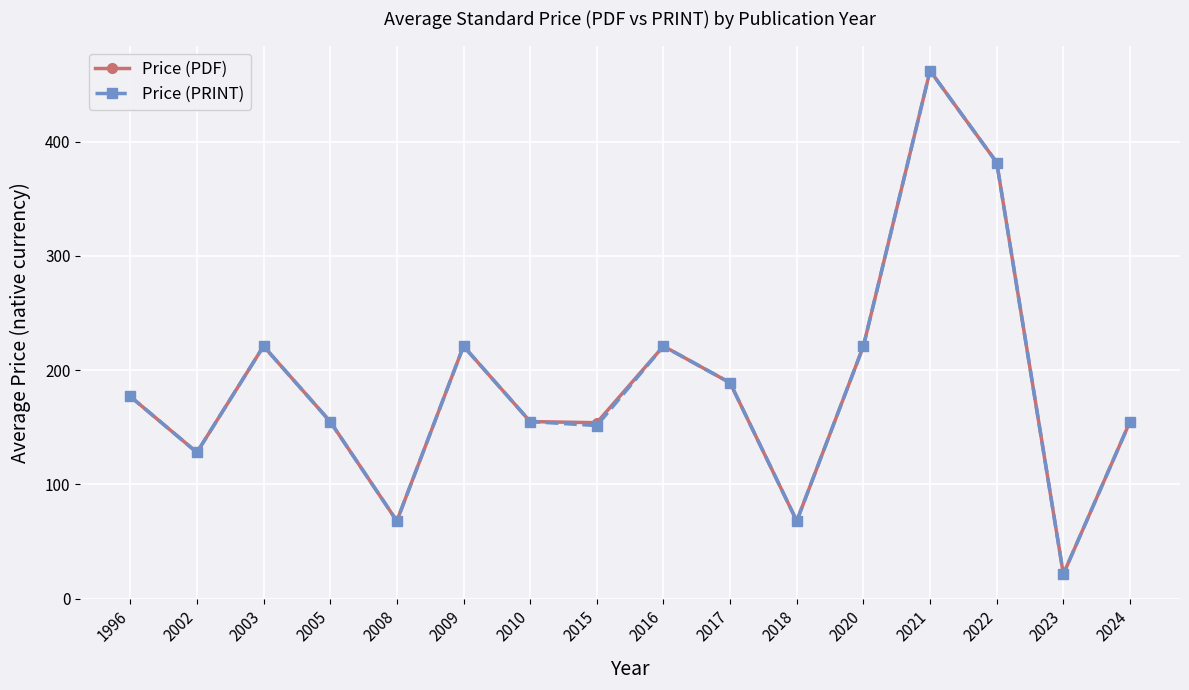

At which label does Price (PRINT) reach its minimum?

2023